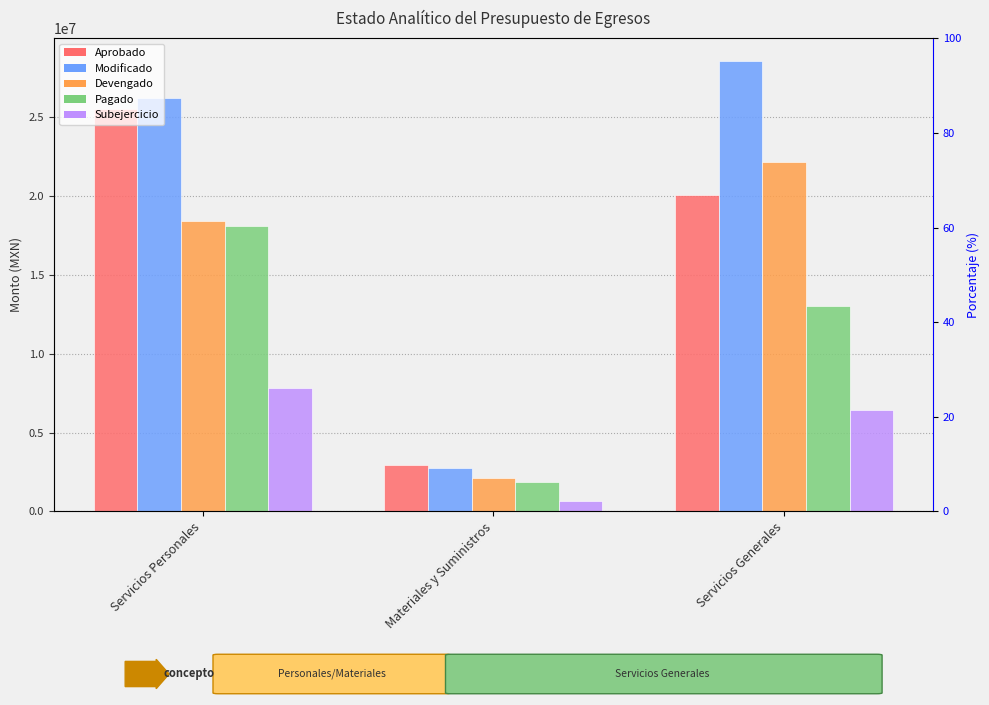

At which label does Modificado reach its peak?

Servicios Generales